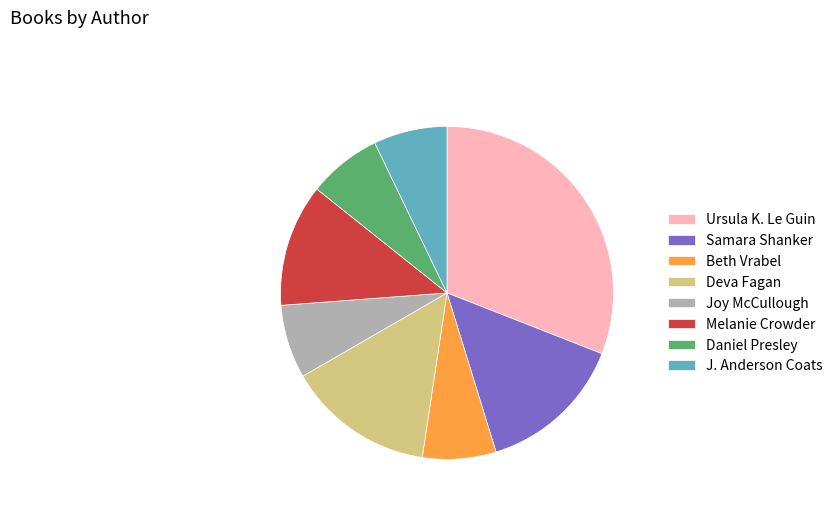

Which has a higher value, Melanie Crowder or Daniel Presley?

Melanie Crowder